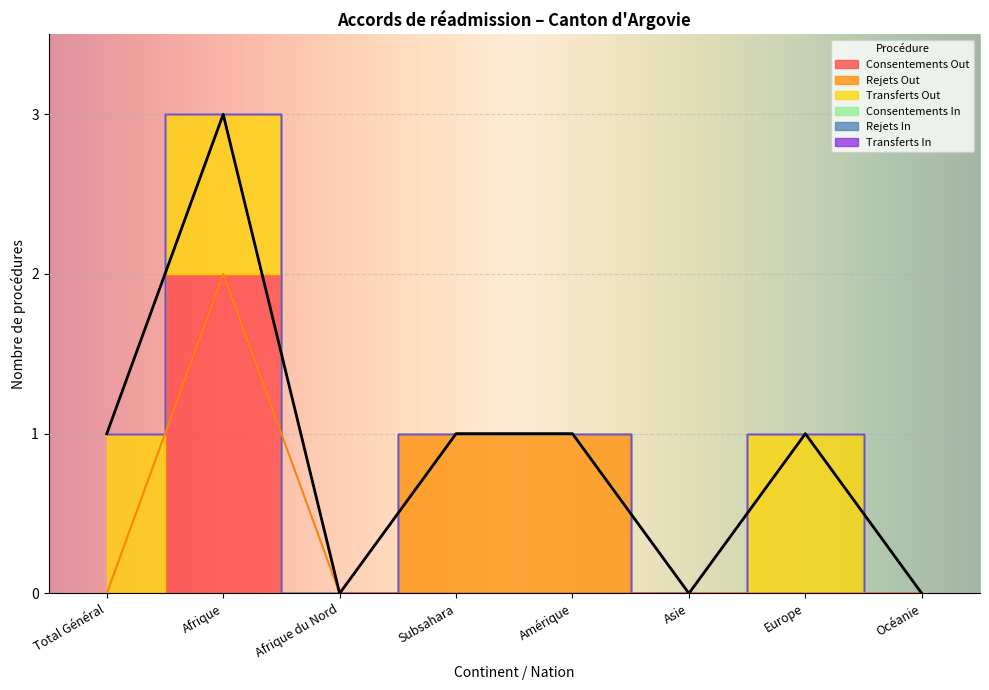

Which label corresponds to the smallest value in the chart?

Total Général